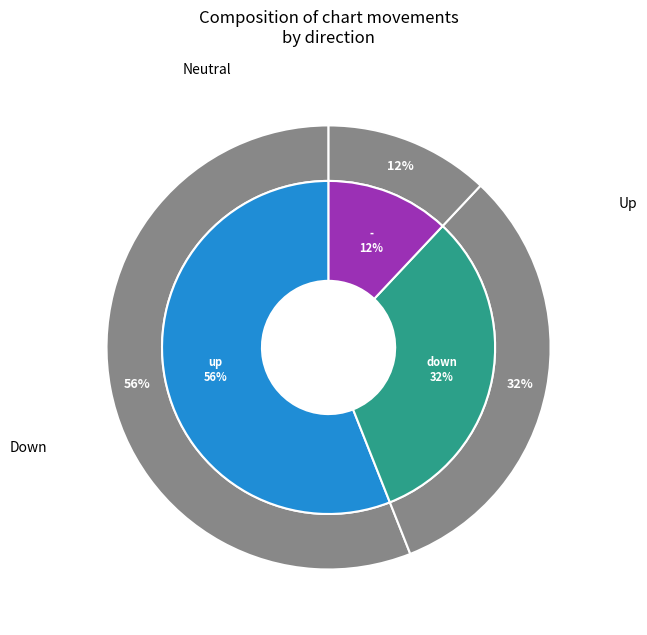

Rank the categories by value from highest to lowest.

up, down, -